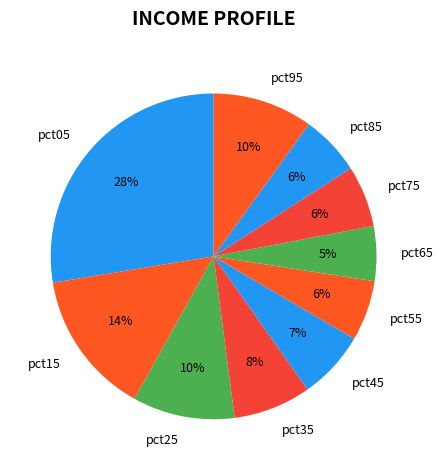

Do pct55 and pct25 together represent more than half of the pie?

No